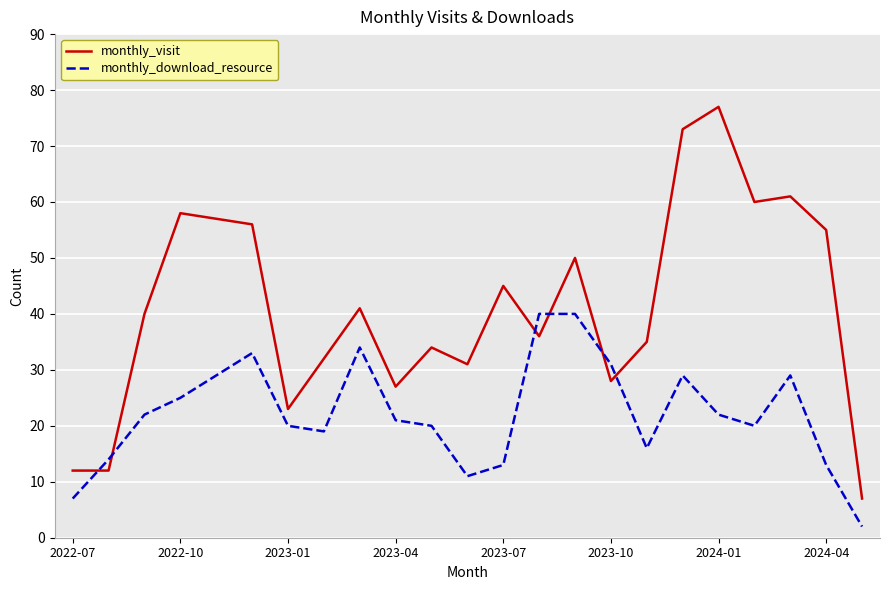

Which series has the largest total across all categories?

monthly_visit